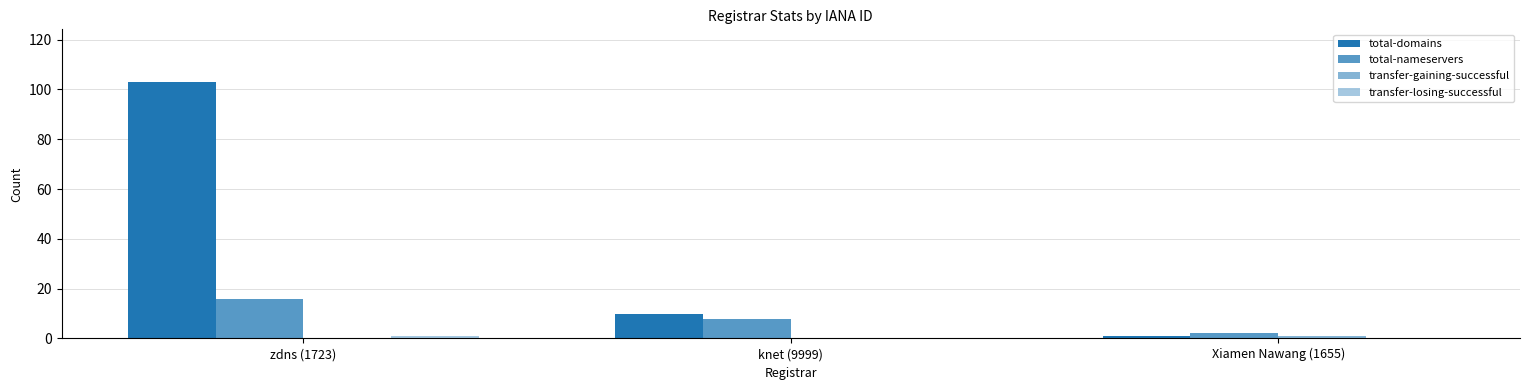

How many total-nameservers values are between 2 and 16?

3